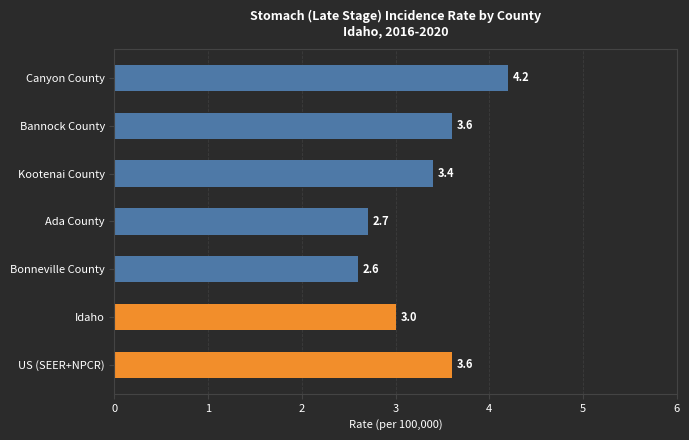

How many data points are less than 3?

2